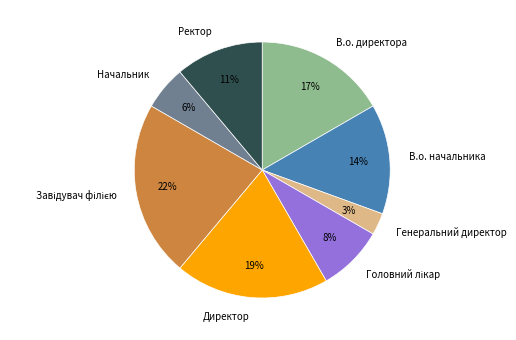

Does В.о. начальника represent more than half of the total?

No